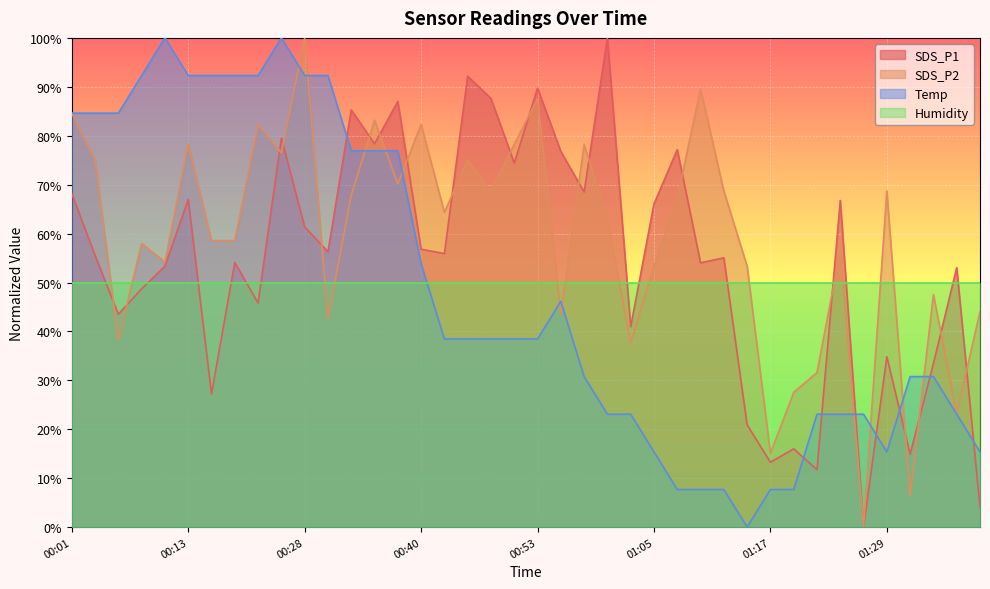

True or false: Temp has a value of 4.7 at 01:29.

False